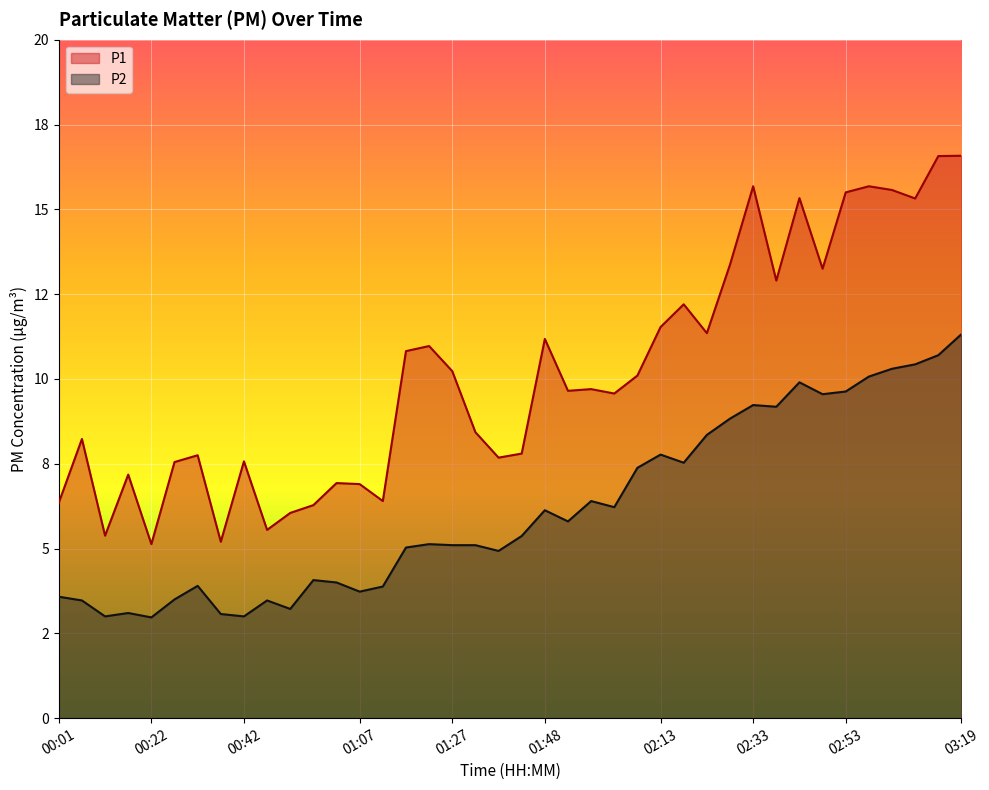

How many values in the P2 series are below 5?

16